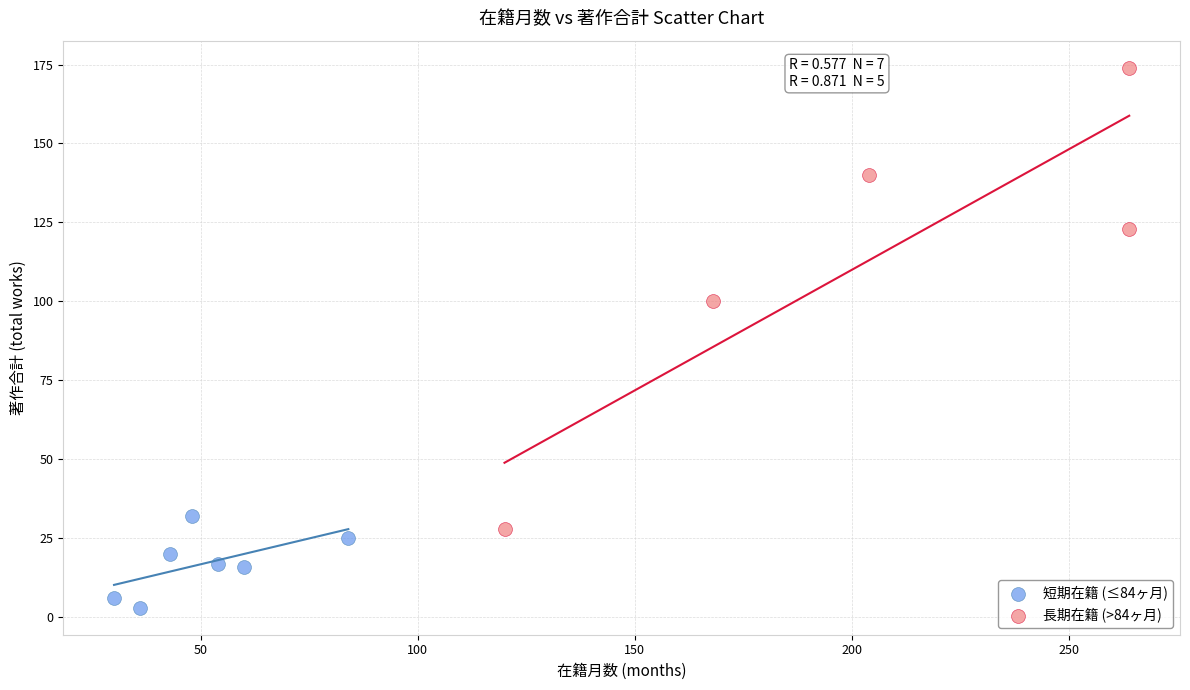

Which series contains the lowest Y value?

短期在籍 (≤84ヶ月)